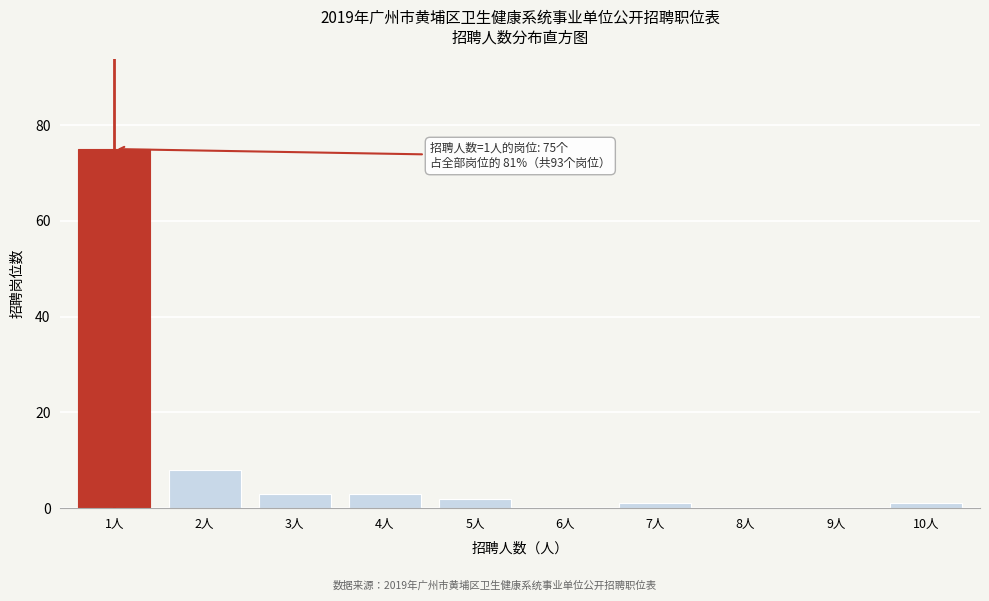

Reading left to right, transcribe all the data shown in this chart.

1人=75	2人=8	3人=3	4人=3	5人=2	6人=0	7人=1	8人=0	9人=0	10人=1